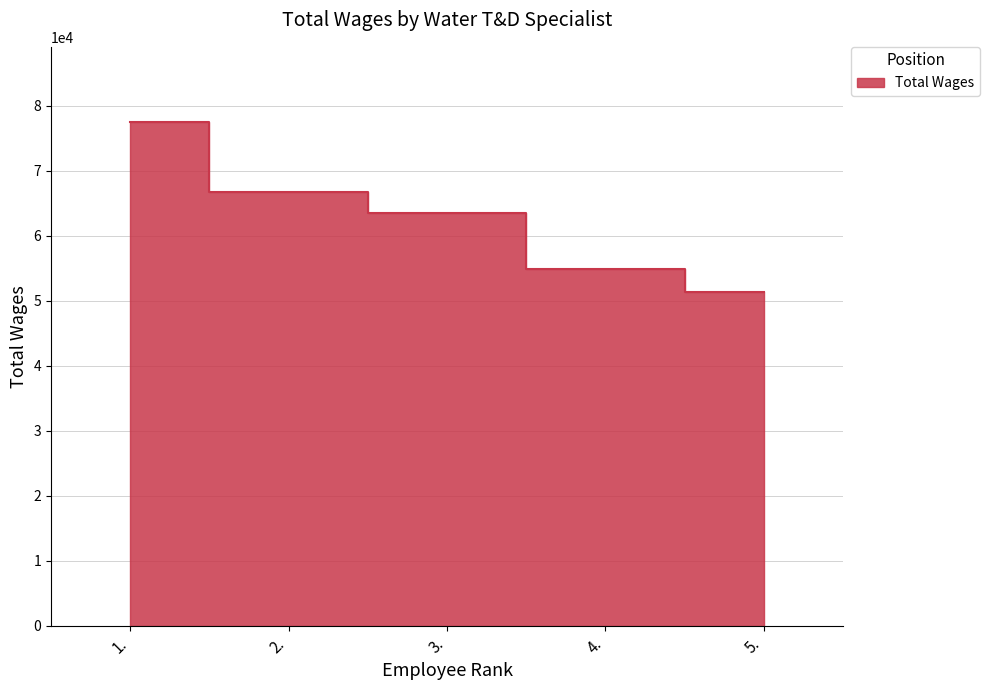

What is the sum of all values?

314162